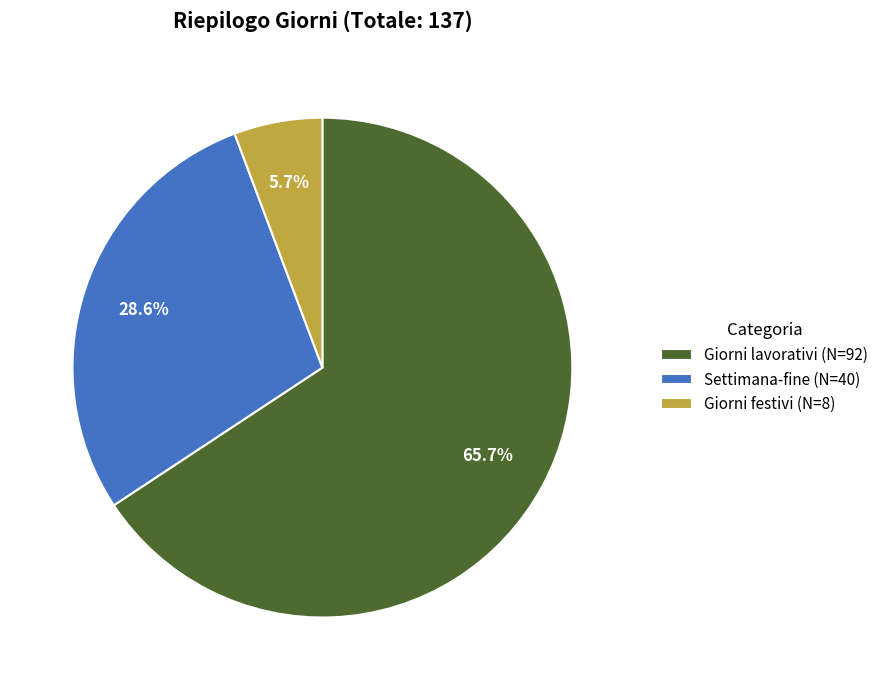

What percentage do Settimana-fine and Giorni festivi together represent?

34.3%